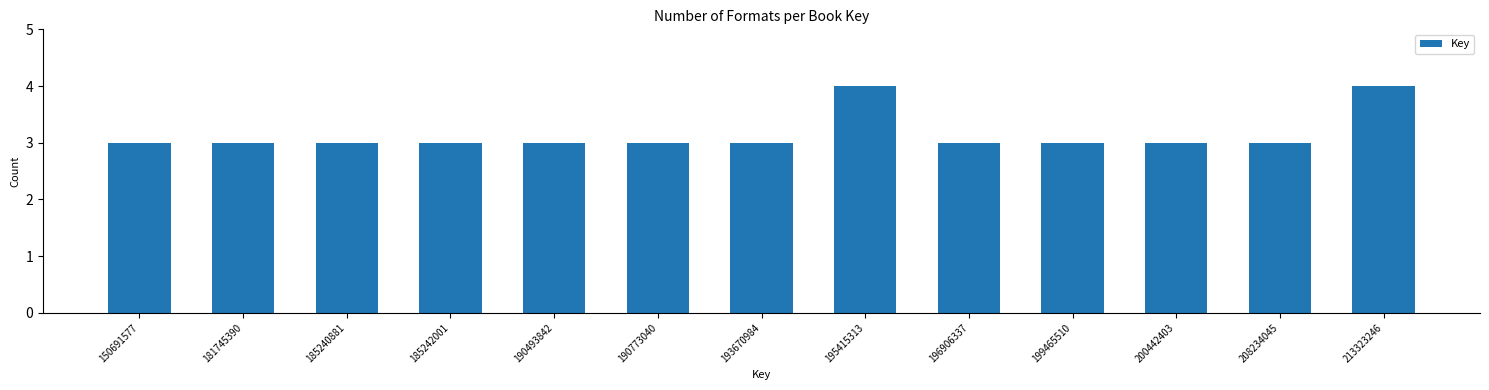

Reading left to right, transcribe all the data shown in this chart.

150691577=3	181745390=3	185240881=3	185242001=3	190493842=3	190773040=3	193670984=3	195415313=4	196906337=3	199465510=3	200442403=3	208234045=3	213323246=4